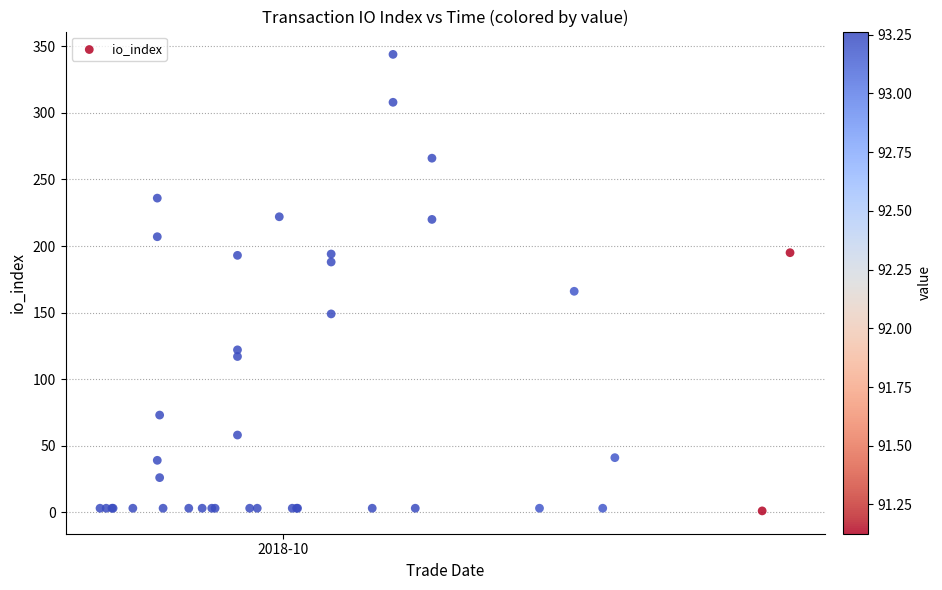

What Y value in the scatter plot is closest to 172?

166